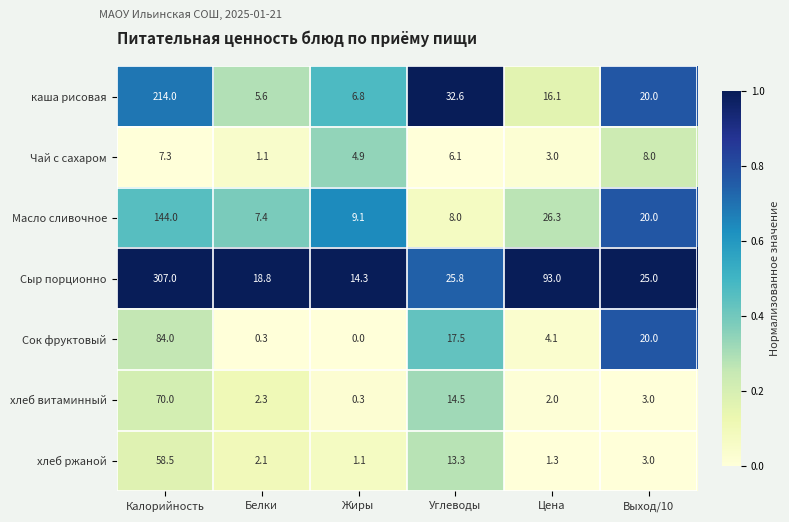

Which series has the widest spread of values?

Сыр порционно